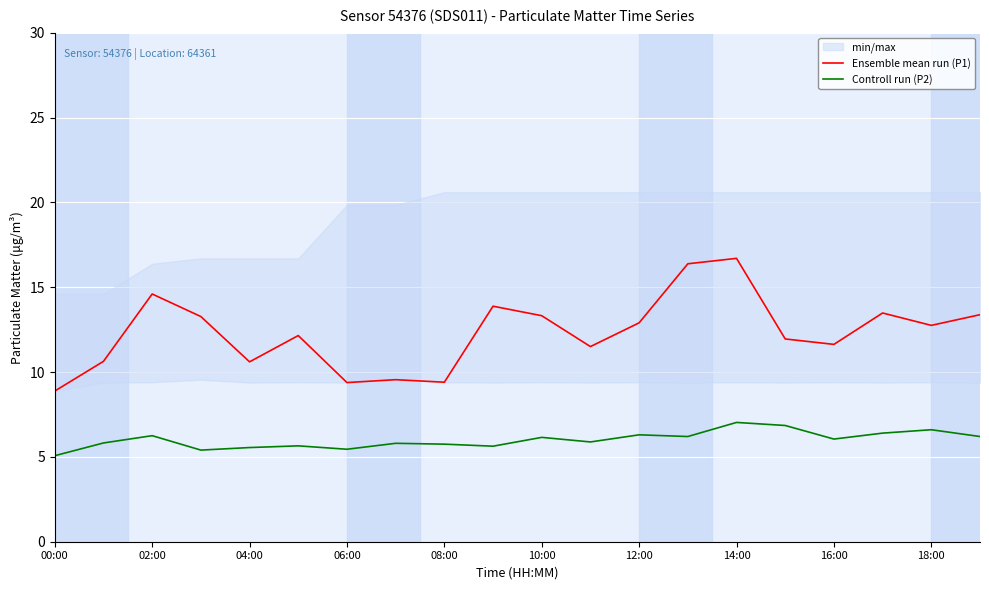

Is it true that Controll run (P2) equals 6.3 at 12:00?

True